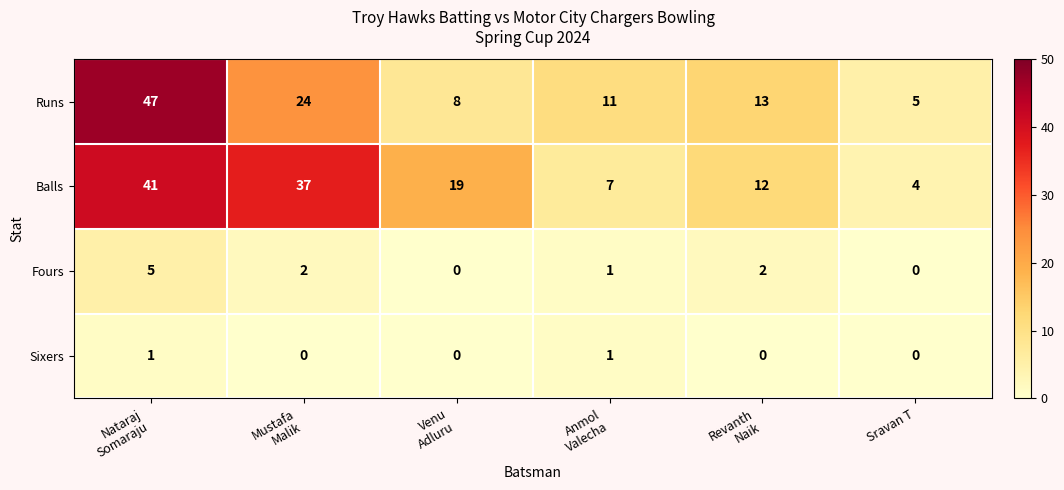

What is the difference between the maximum and minimum values in the Runs series?

42